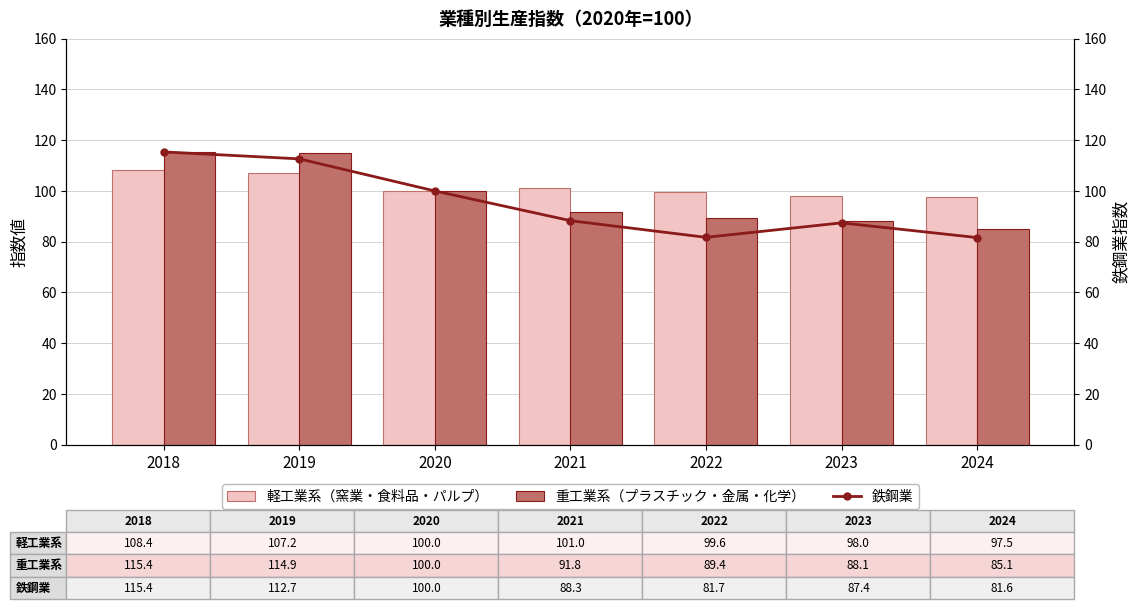

The 鉄鋼業 series shows 124.5 at 2022. True or false?

False